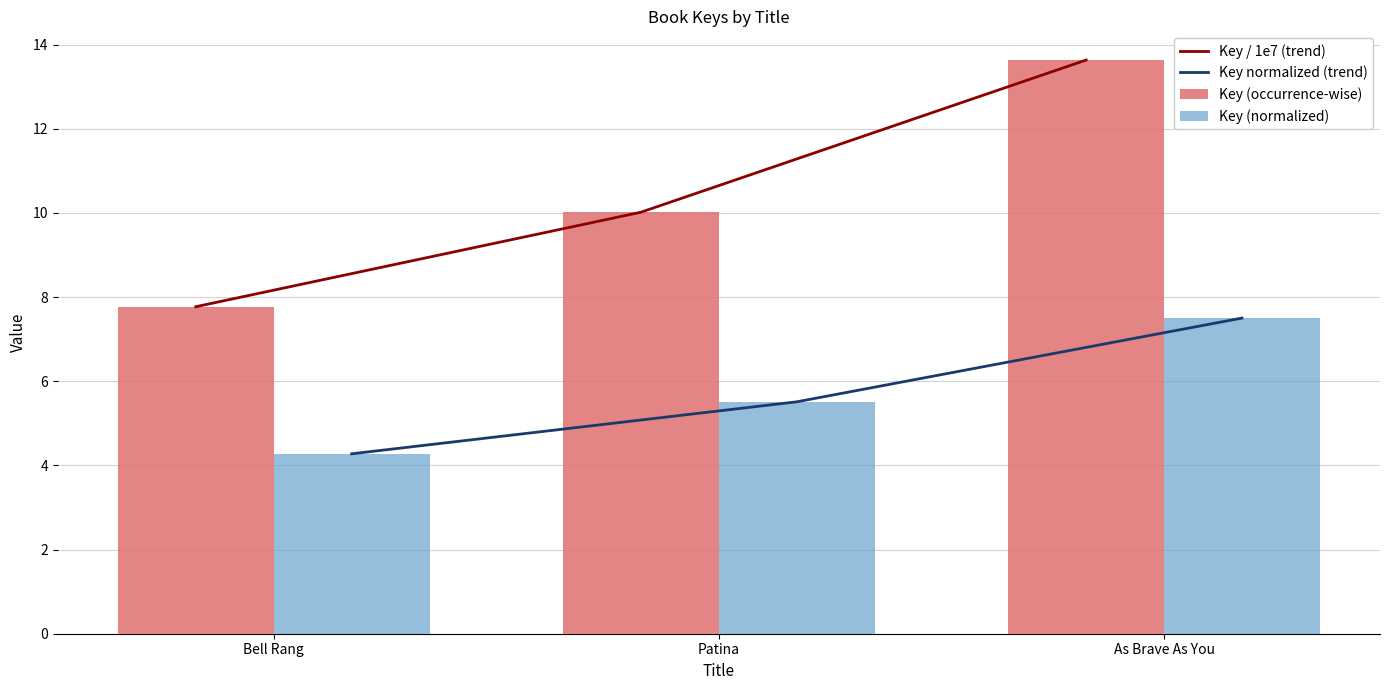

Between Patina and Bell Rang, which is larger?

Patina